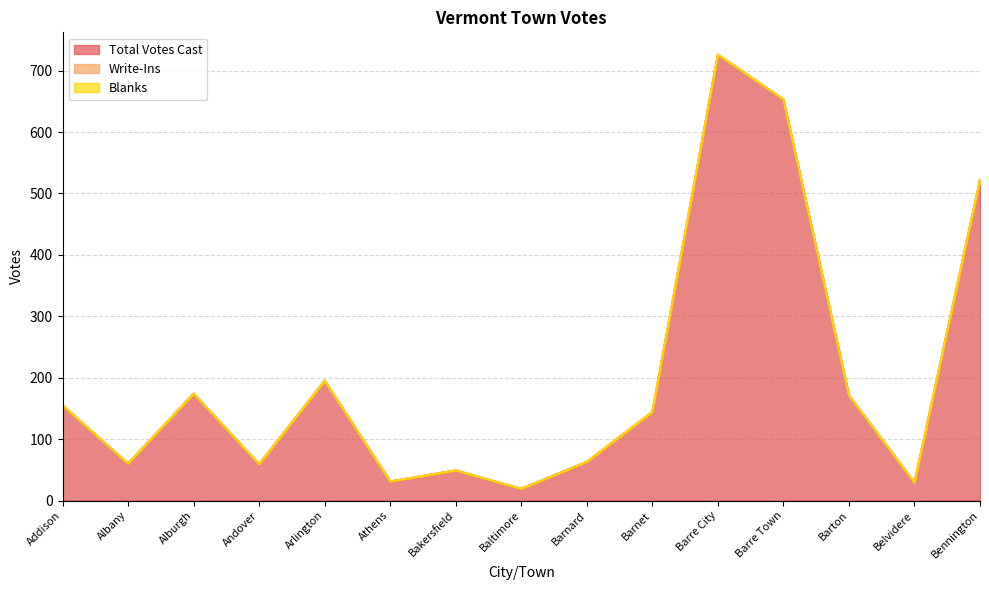

At how many categories does at least one series exceed 250?

3